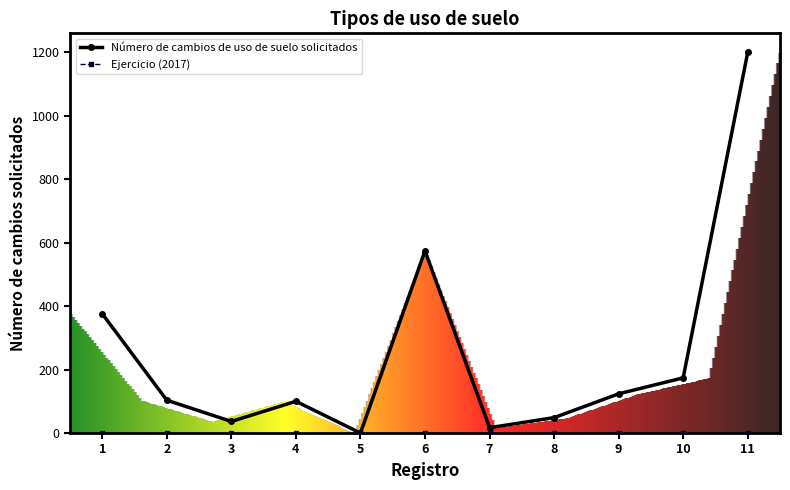

What is the difference between the maximum and minimum values in the Número de cambios de uso de suelo solicitados series?

1200.0